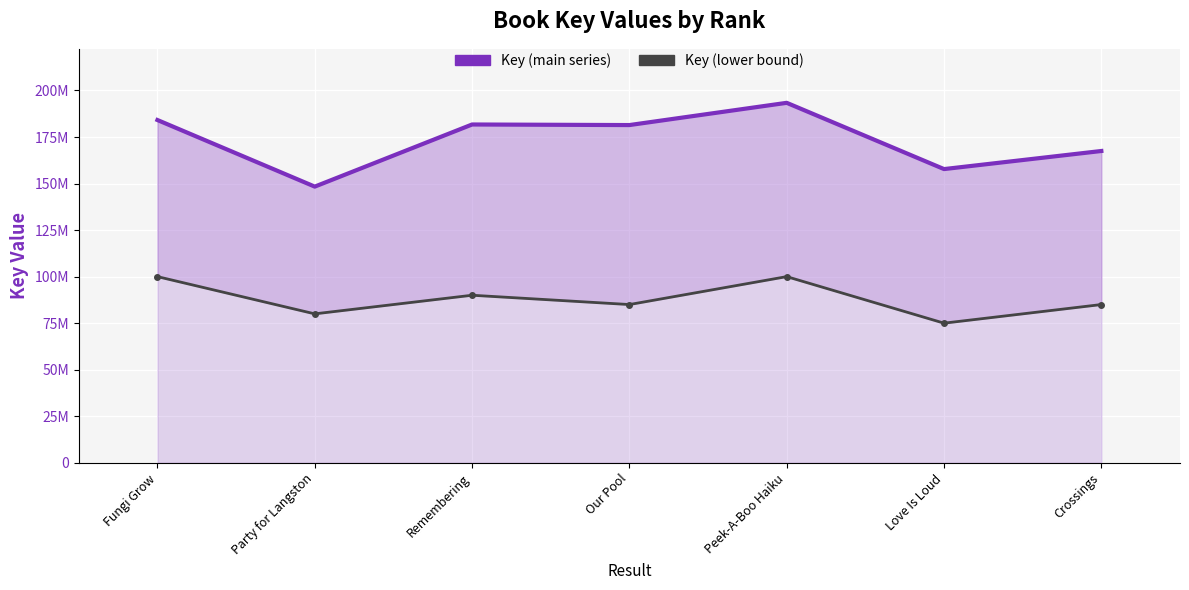

What is the label of the 1st point from the left?

Fungi Grow